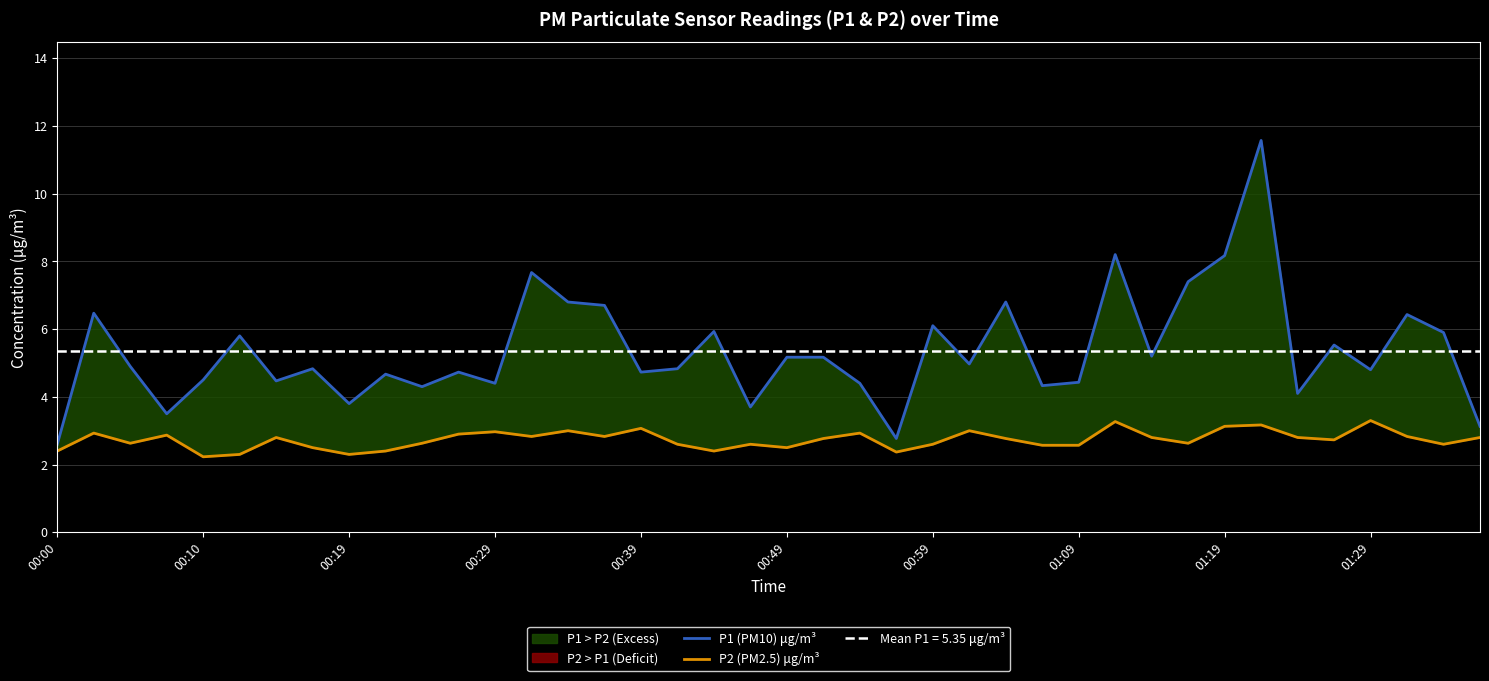

How many values in the P1 (PM10) μg/m³ series exceed 4?

34